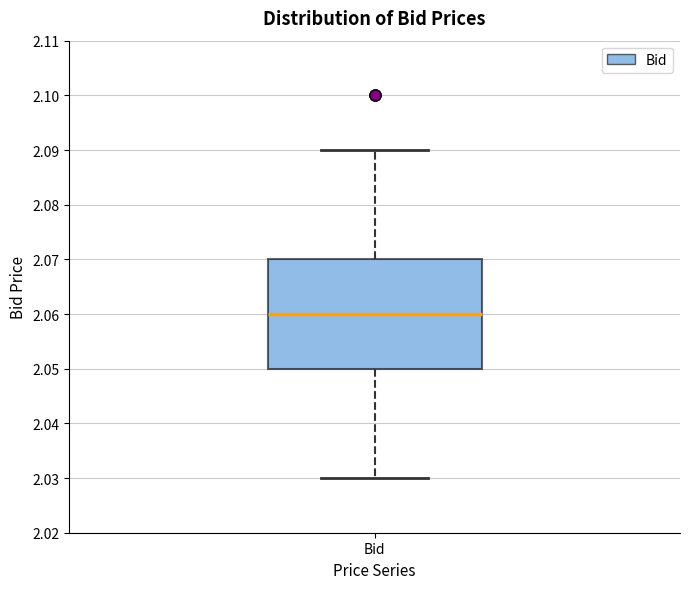

Where is the lower edge of the box for Bid on the y-axis? The values are not printed on the chart, so give them approximately, as read against the axis.

2.05